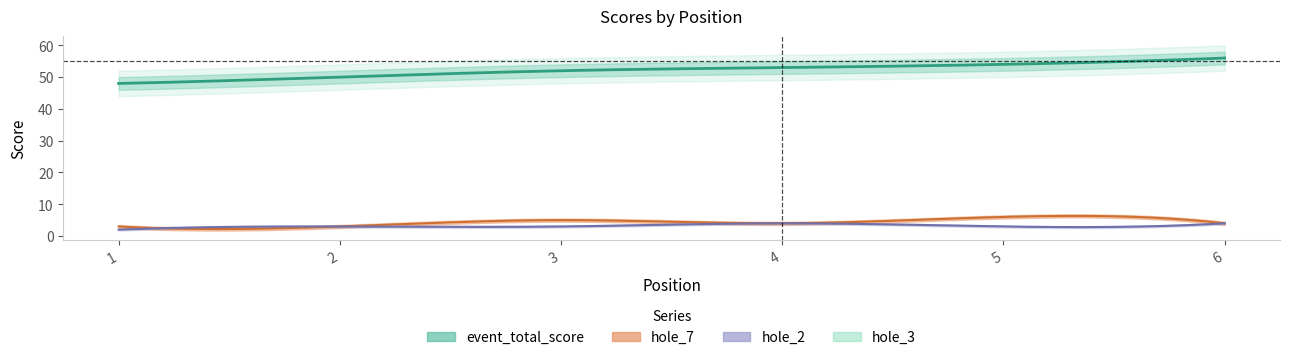

True or false: event_total_score has more than 0 points higher than both neighbors.

False